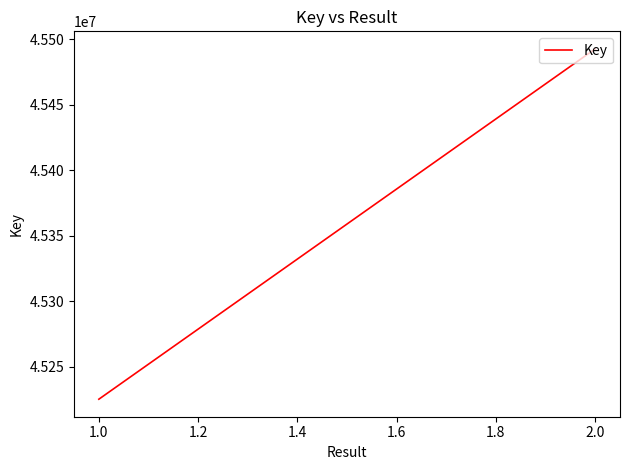

What is the sum of the values at 0.8 and 1.0?

90450648